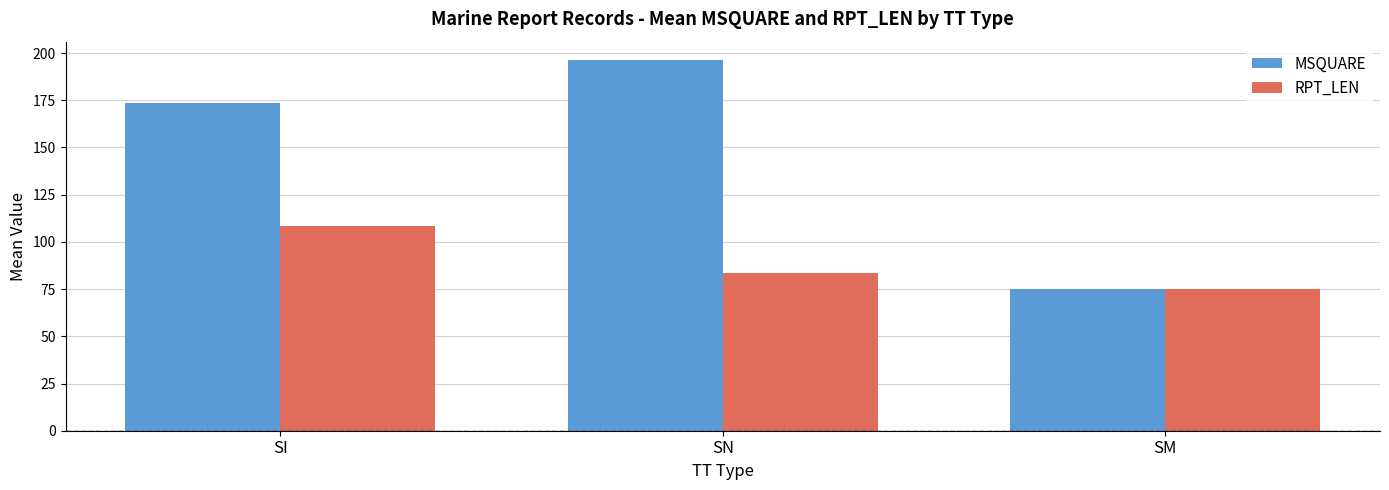

Is it true that MSQUARE equals 173.5 at SI?

True